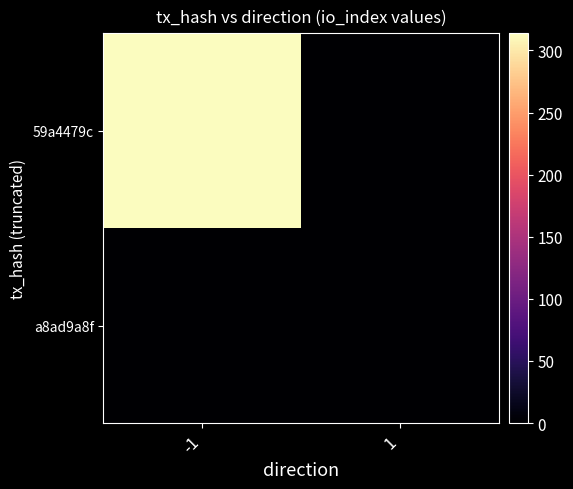

At -1, list the series in order from largest to smallest.

59a4479c, a8ad9a8f